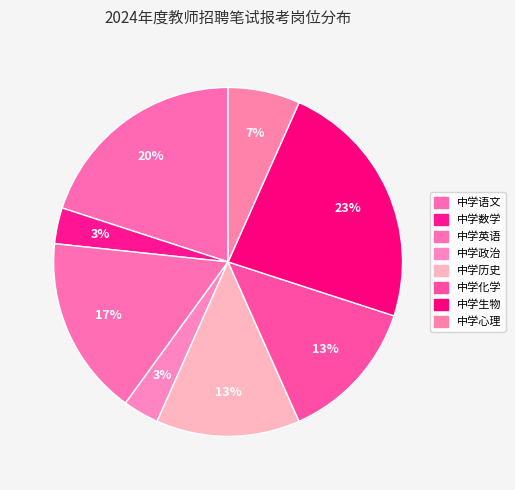

How many slices are in this pie chart?

8